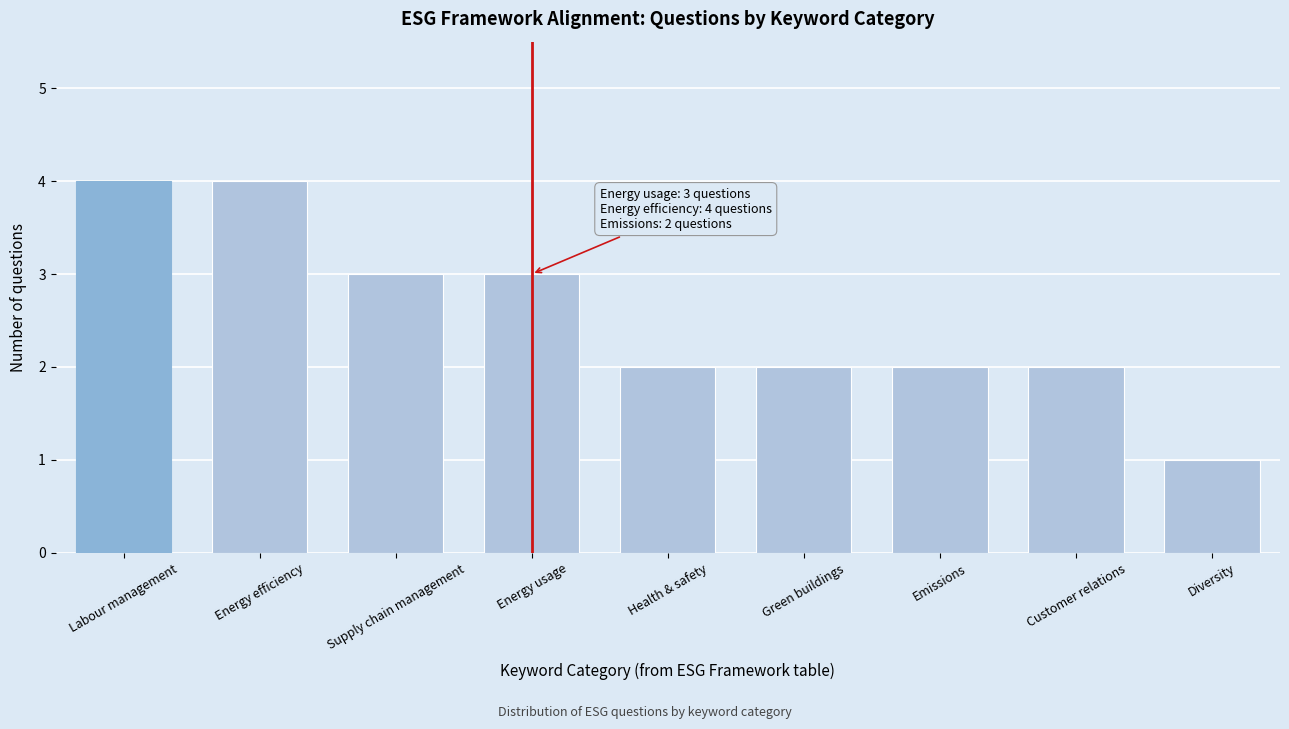

Reading right to left, transcribe all the data shown in this chart.

1	2	2	2	2	3	3	4	4